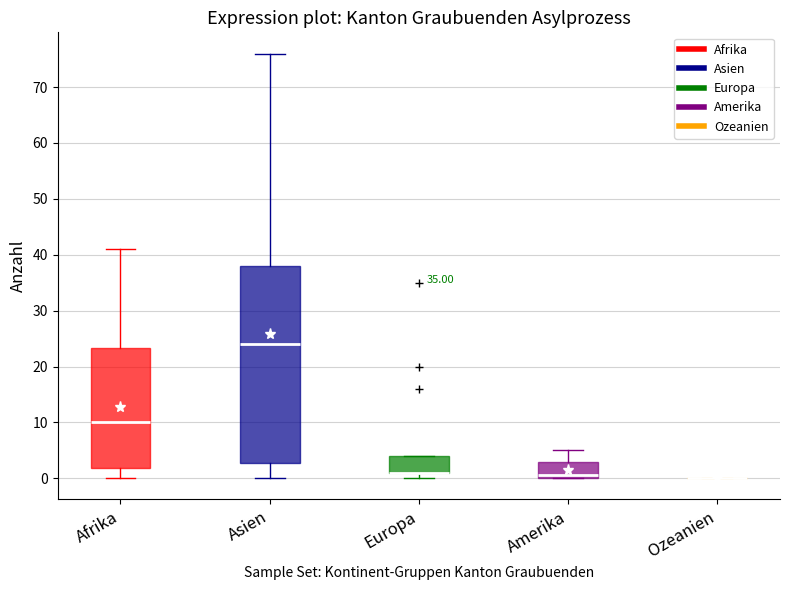

Reading left to right, transcribe this box plot: for each box, give where its median line is, the range the box spans, and where its two whiskers end, as read against the y-axis. The values are not printed on the chart, so give them approximately, as read against the axis.

Afrika: median 10, box 2 to 23, whiskers 0 to 41
Asien: median 24, box 3 to 38, whiskers 0 to 76
Europa: median 1 (drawn on the box's lower edge), box 1 to 4, whiskers 0 to 4
Amerika: median 1, box 0 to 3, whiskers 0 to 5
Ozeanien: box collapsed to a line at 0, whiskers 0 to 0